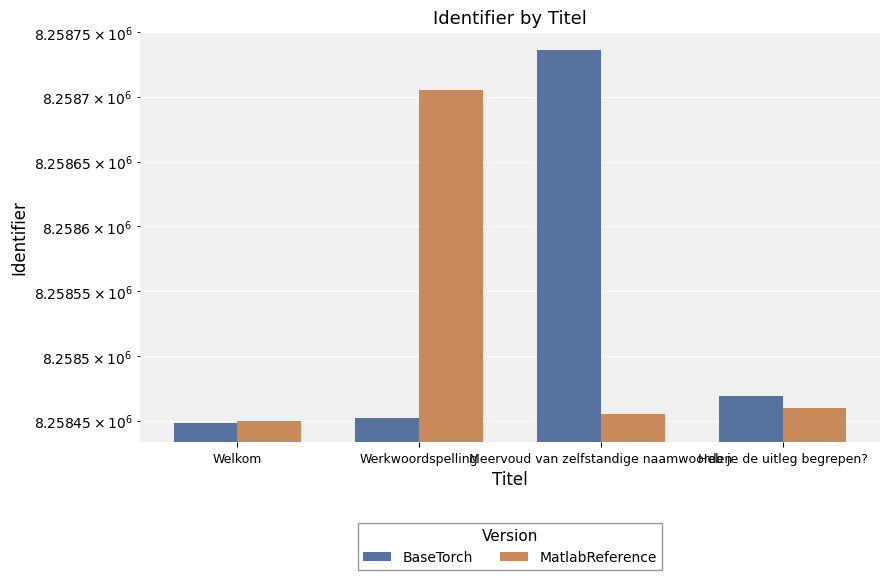

What is the total value across all series at Meervoud van zelfstandige naamwoorden?

16517191